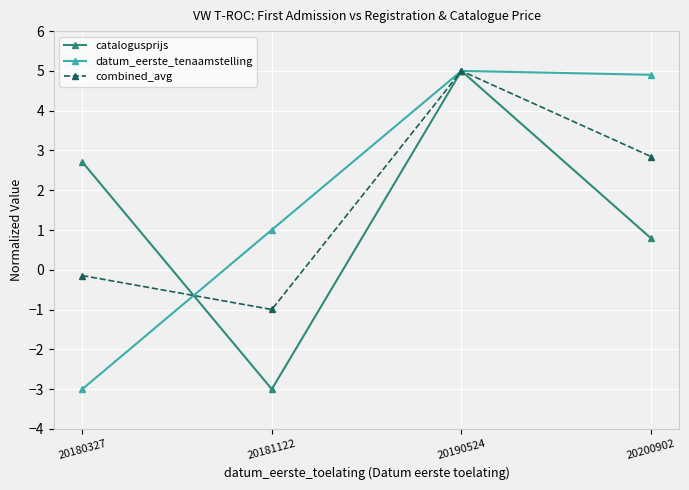

Where is datum_eerste_tenaamstelling nearest to the value 1?

20181122